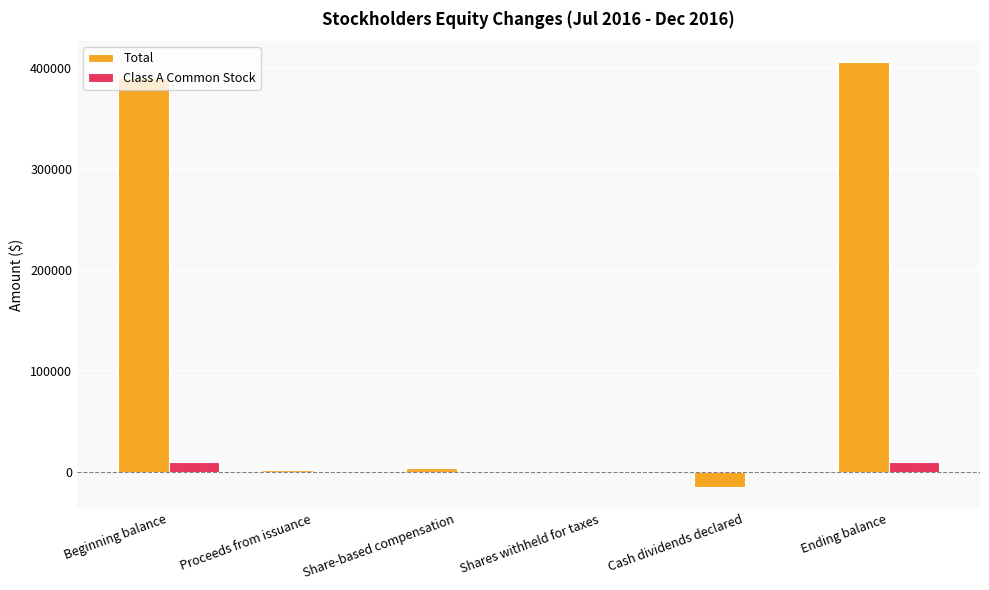

What is the sum of all Class A Common Stock values?

19730